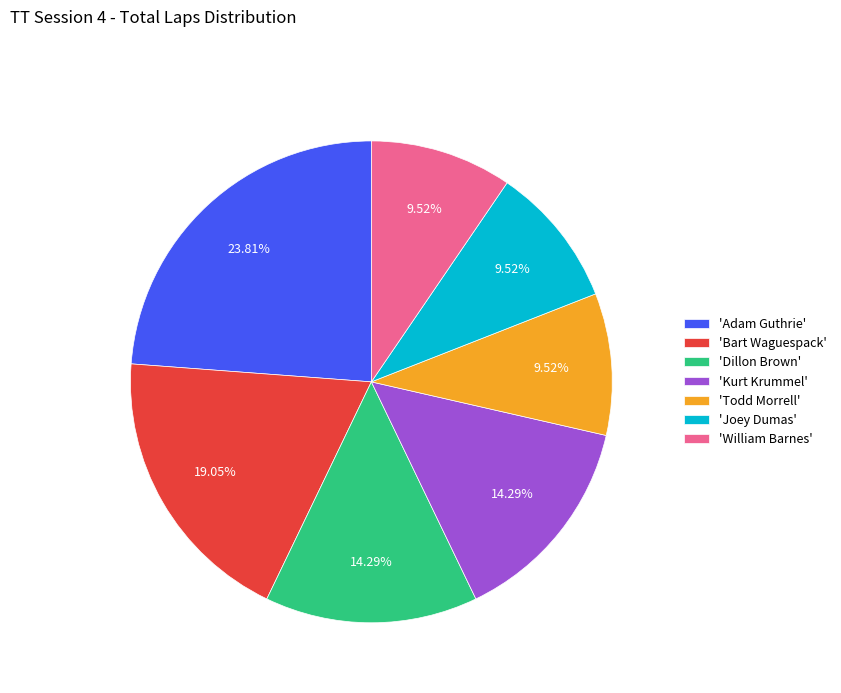

Which category has the biggest portion of the pie?

'Adam Guthrie'